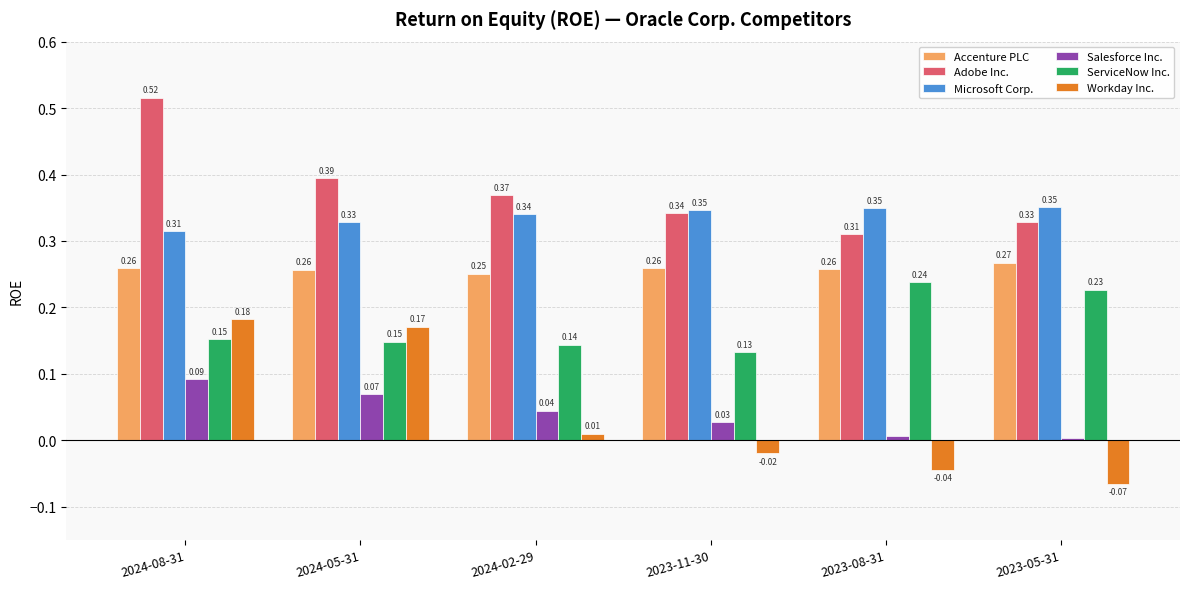

What are all the series names shown in the legend?

Accenture PLC, Adobe Inc., Microsoft Corp., Salesforce Inc., ServiceNow Inc., Workday Inc.